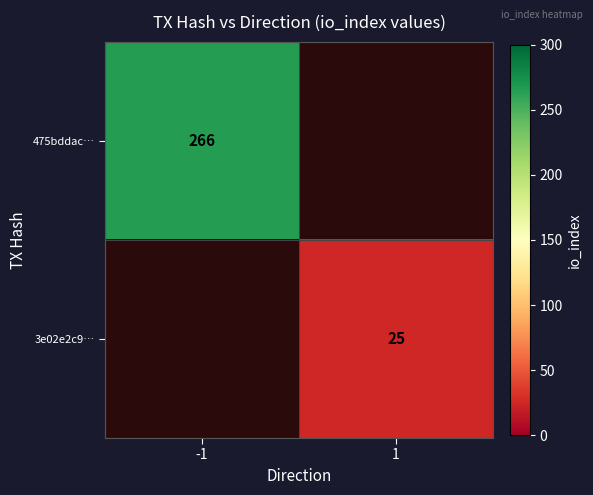

The value of 475bddac… at -1 is 266. True or false?

True